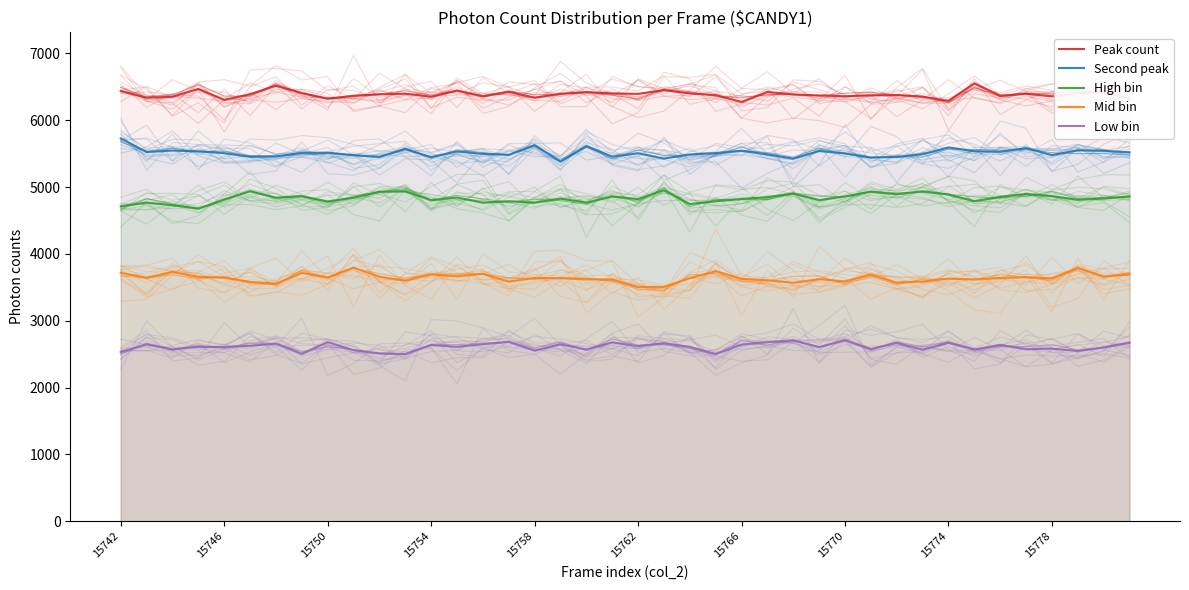

How many lines are shown in the chart?

5